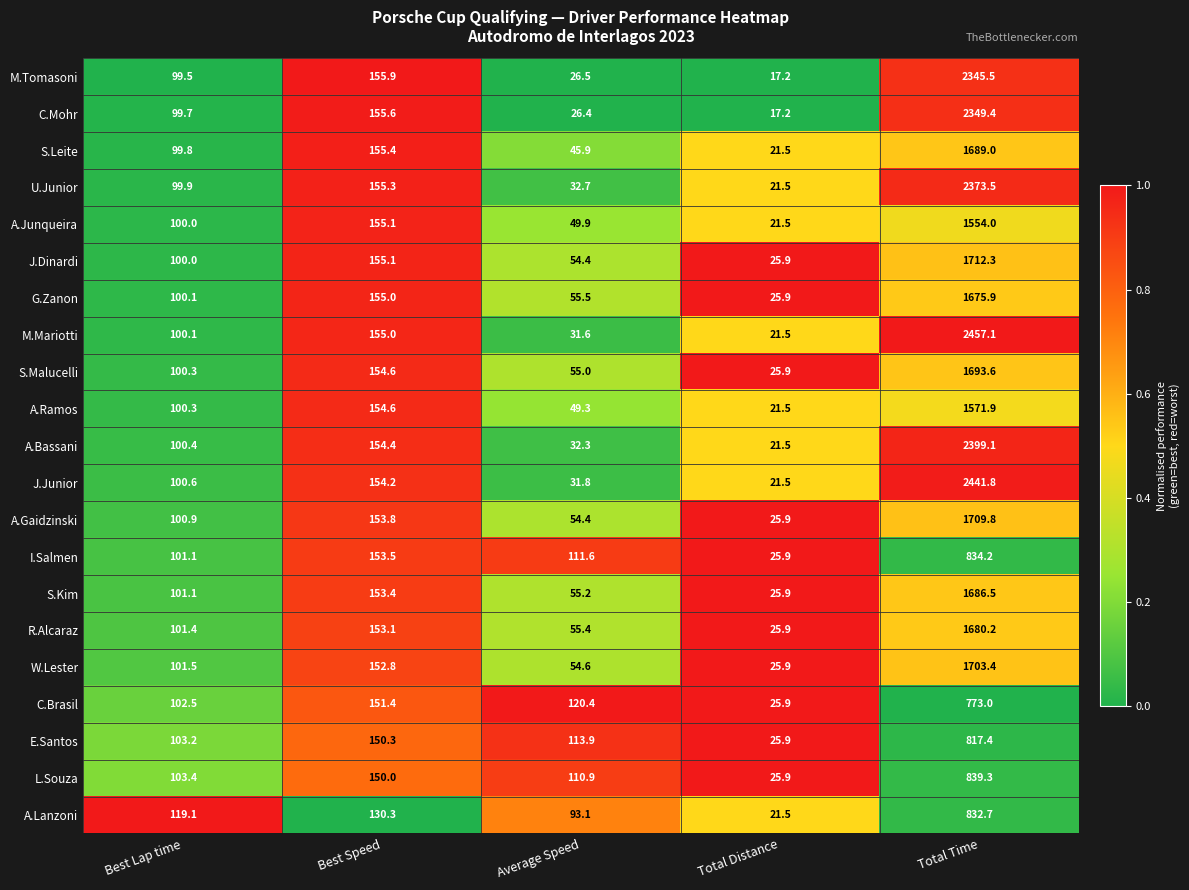

What is the difference between the maximum and minimum values in the E.Santos series?

791.5